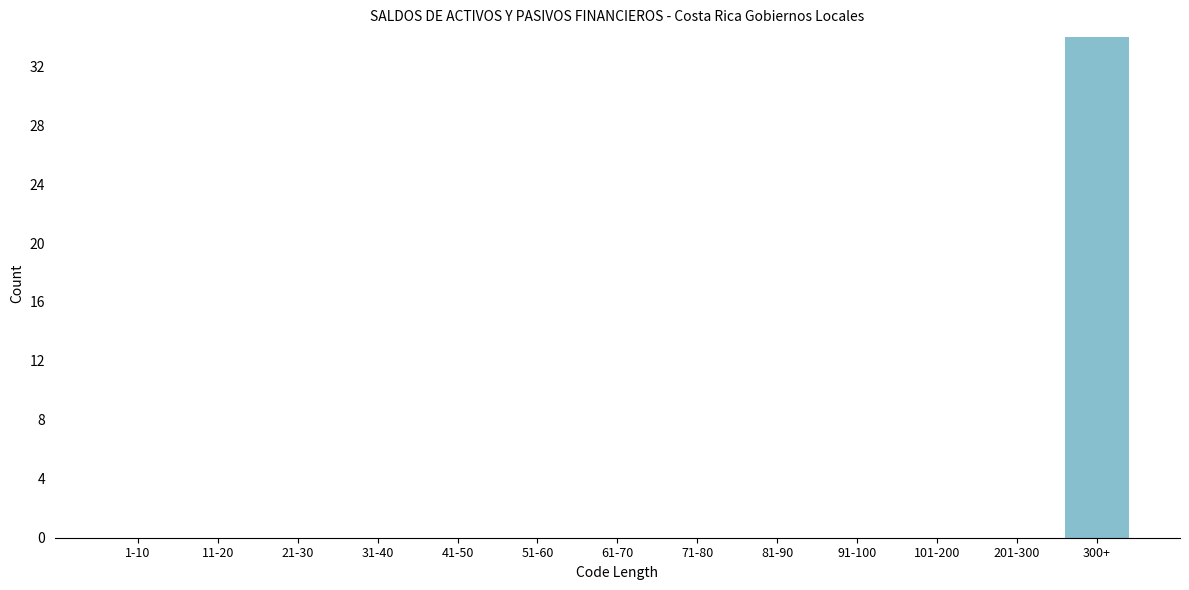

Reading right to left, list all the values displayed in this chart.

300+=34	201-300=0	101-200=0	91-100=0	81-90=0	71-80=0	61-70=0	51-60=0	41-50=0	31-40=0	21-30=0	11-20=0	1-10=0